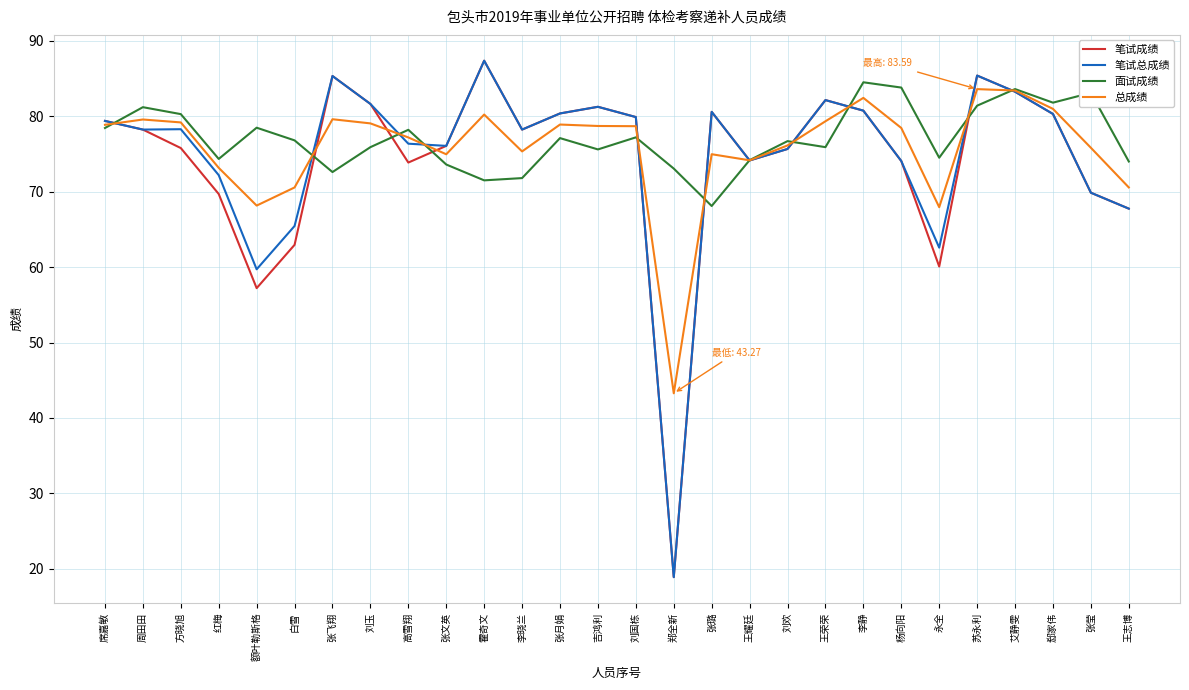

True or false: 面试成绩 has a value of 76.8 at 白雪.

True